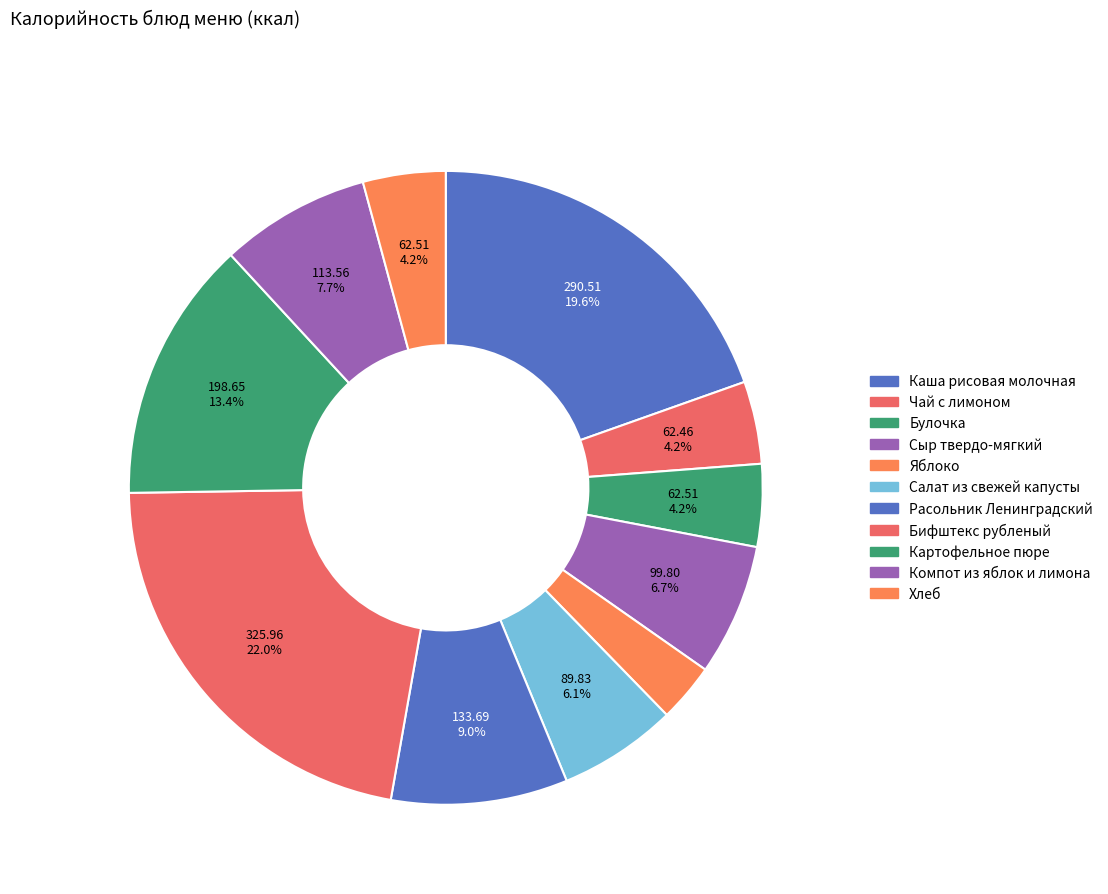

Which slice is the smallest?

Яблоко